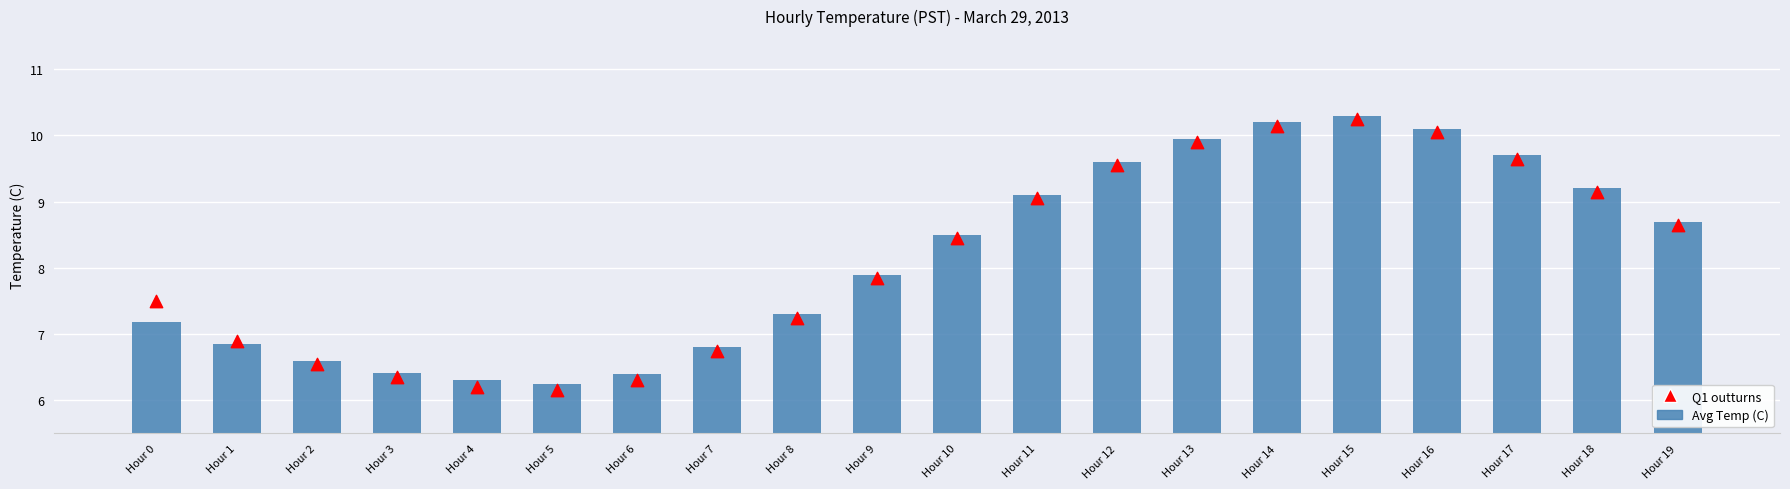

What are all the series names shown in the legend?

Avg Temp (C), Q1 outturns